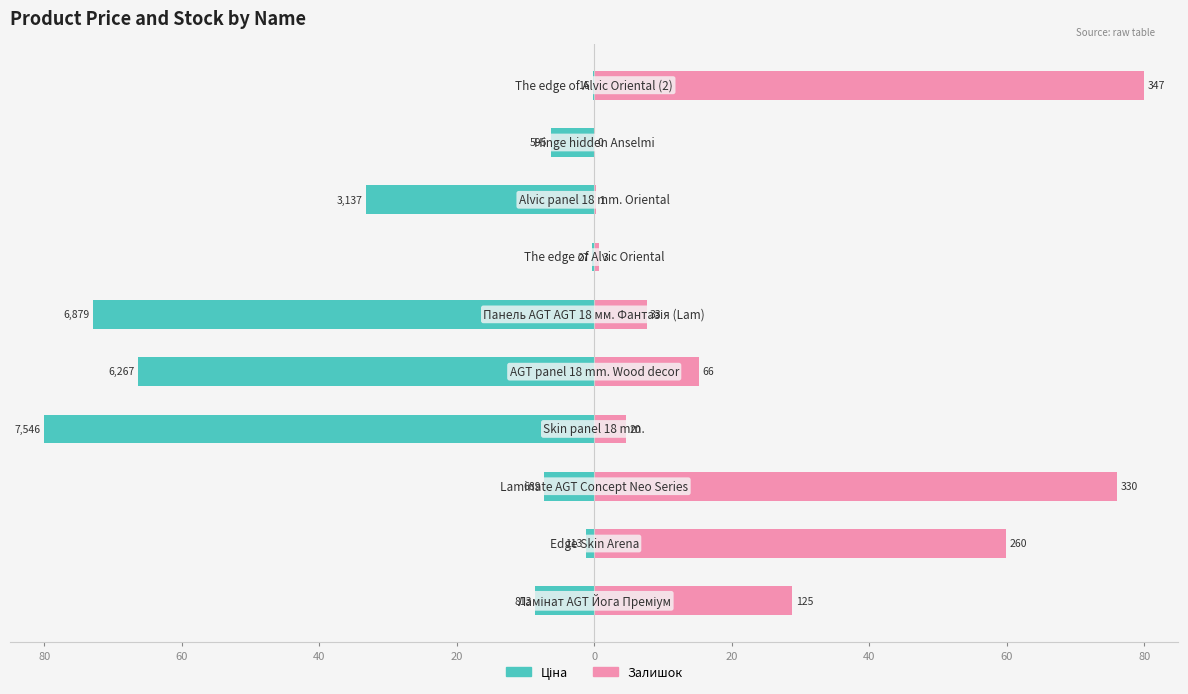

Reading left to right, what are all the values shown in this chart?

Ціна: -8.6	-1.2	-7.3	-80.0	-66.4	-72.9	-0.3	-33.3	-6.3	-0.2
Залишок: 28.8	59.9	76.1	4.6	15.2	7.6	0.7	0.2	0.0	80.0